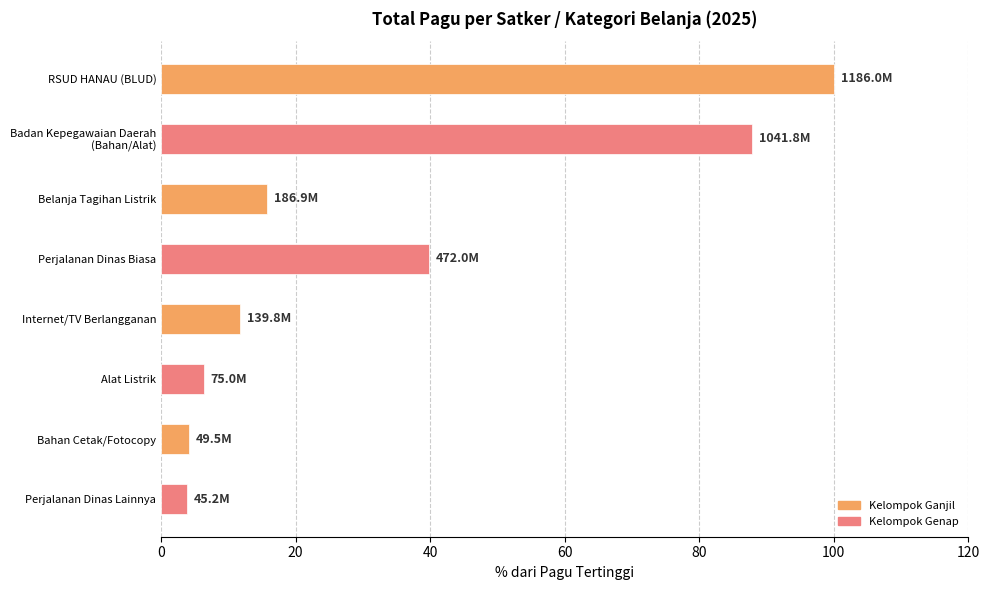

What is the minimum value shown in the chart?

3.8